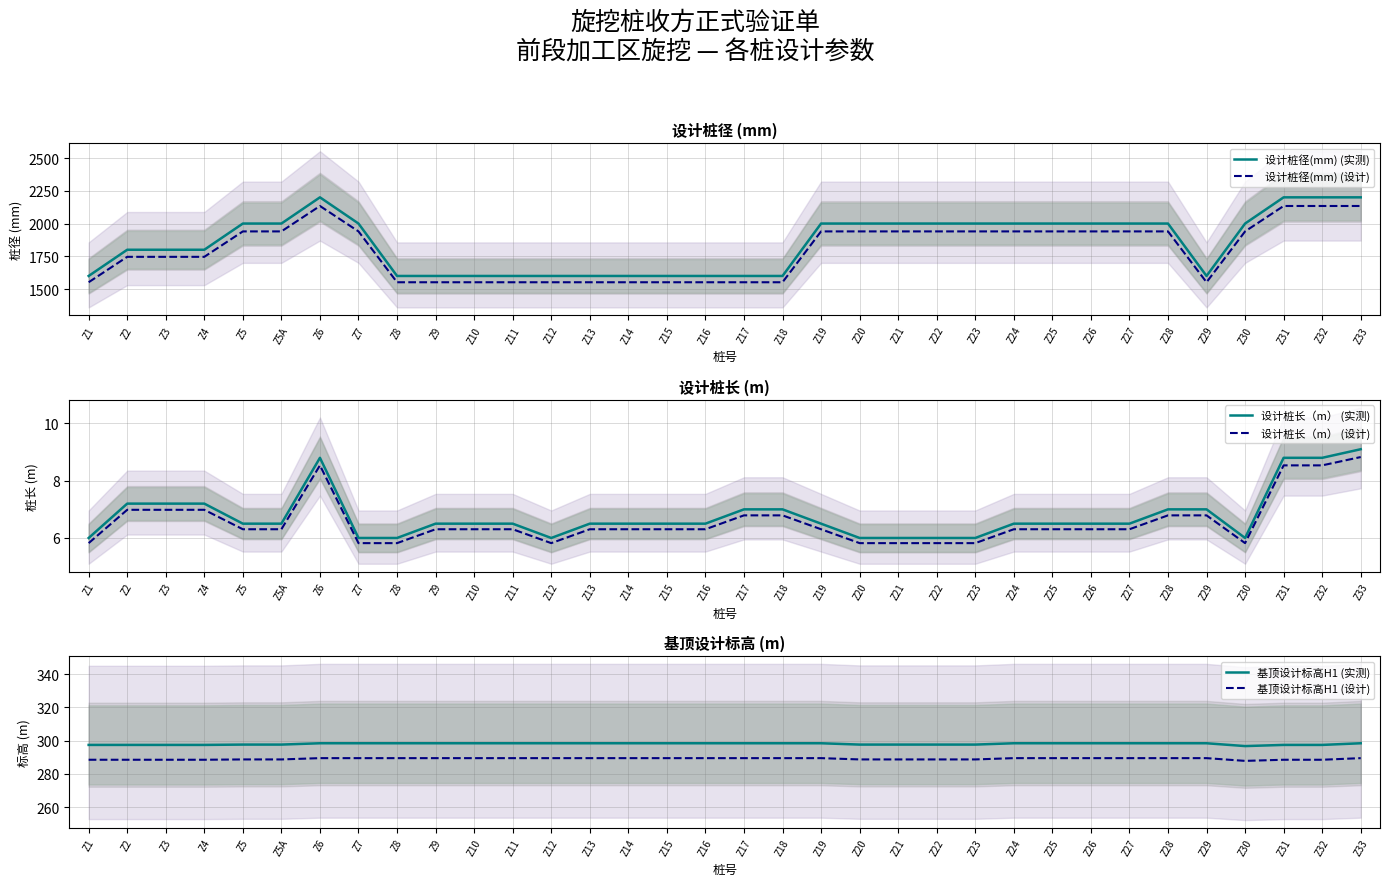

Count the number of data series in this chart.

6